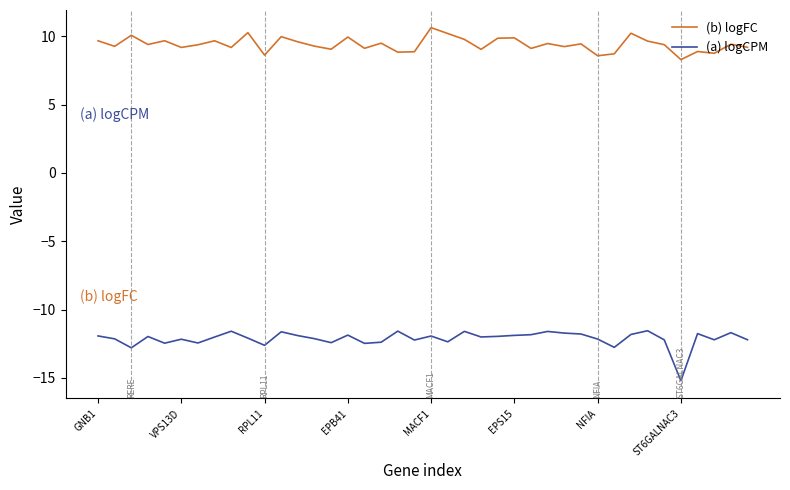

Rank the series by their maximum value, from highest to lowest.

(b) logFC, (a) logCPM